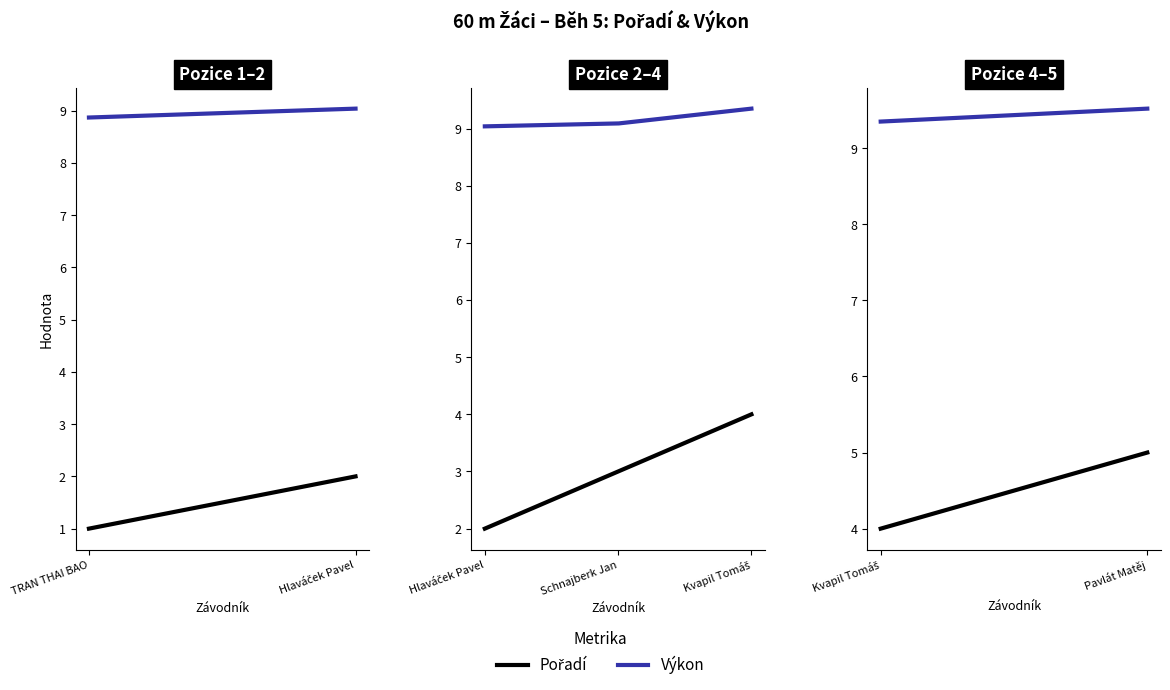

What is the label of the 3rd point from the left?

Schnajberk Jan